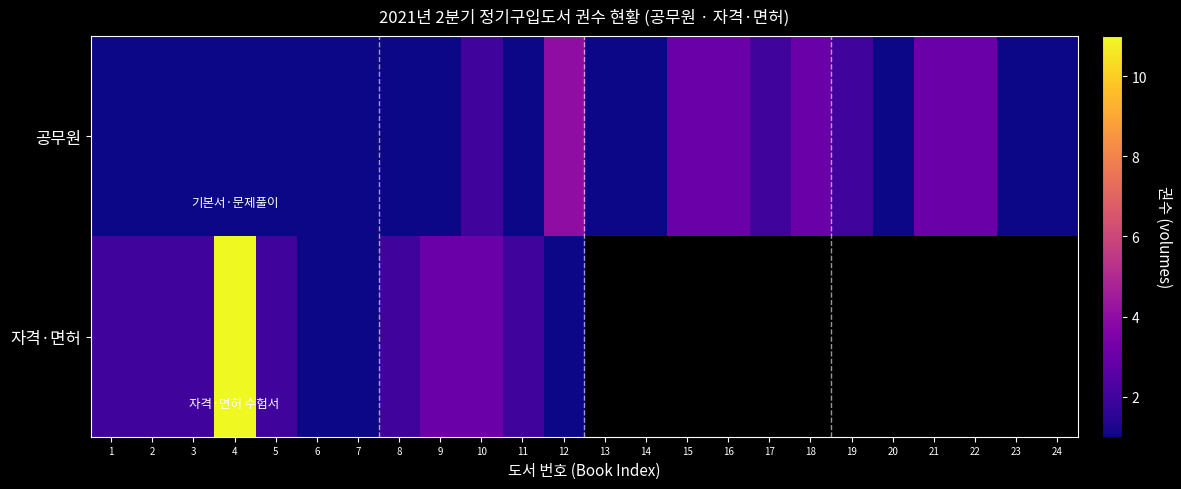

What is the smallest value displayed?

1.0